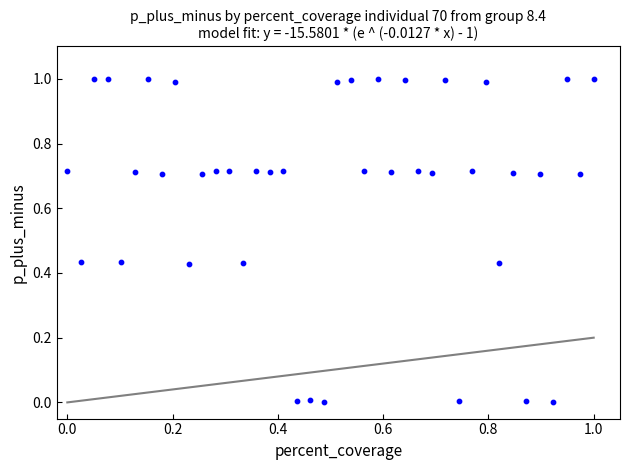

What is the range of Y values (max minus min)?

1.0